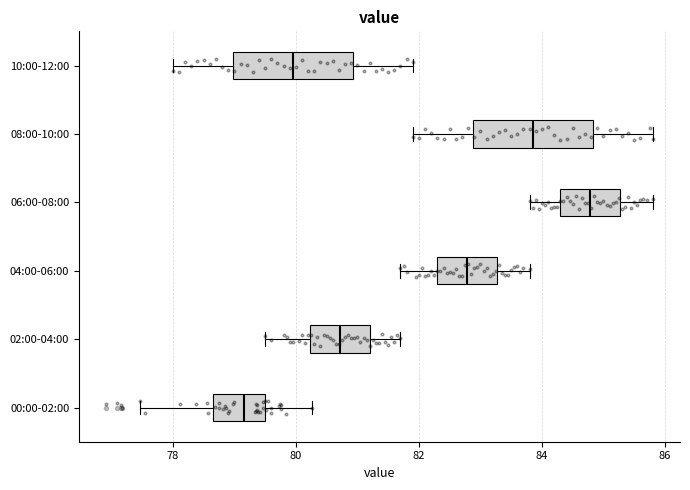

Where does the median line of the box for 08:00-10:00 sit on the x-axis? The values are not printed on the chart, so give them approximately, as read against the axis.

83.8